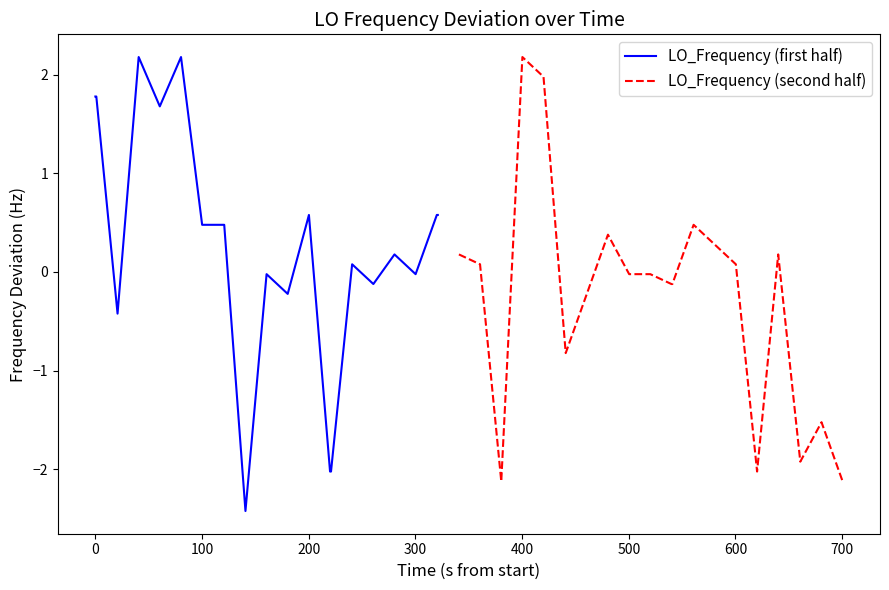

What are all the series names shown in the legend?

LO_Frequency (first half), LO_Frequency (second half)